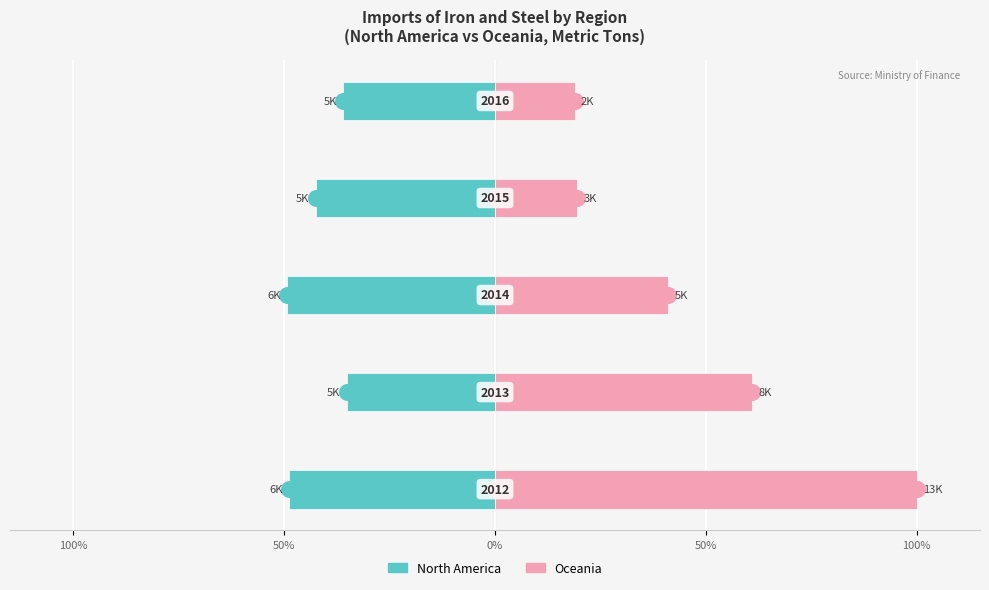

The Oceania series shows 19.5 at 50%. True or false?

True